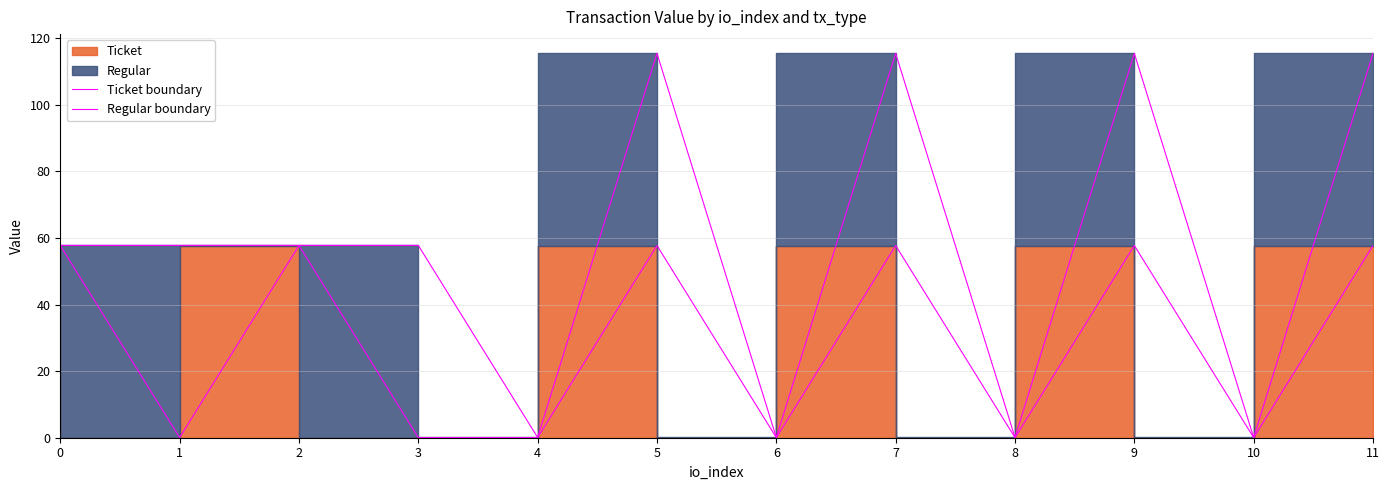

True or false: Ticket boundary and Regular boundary cross at least once.

False